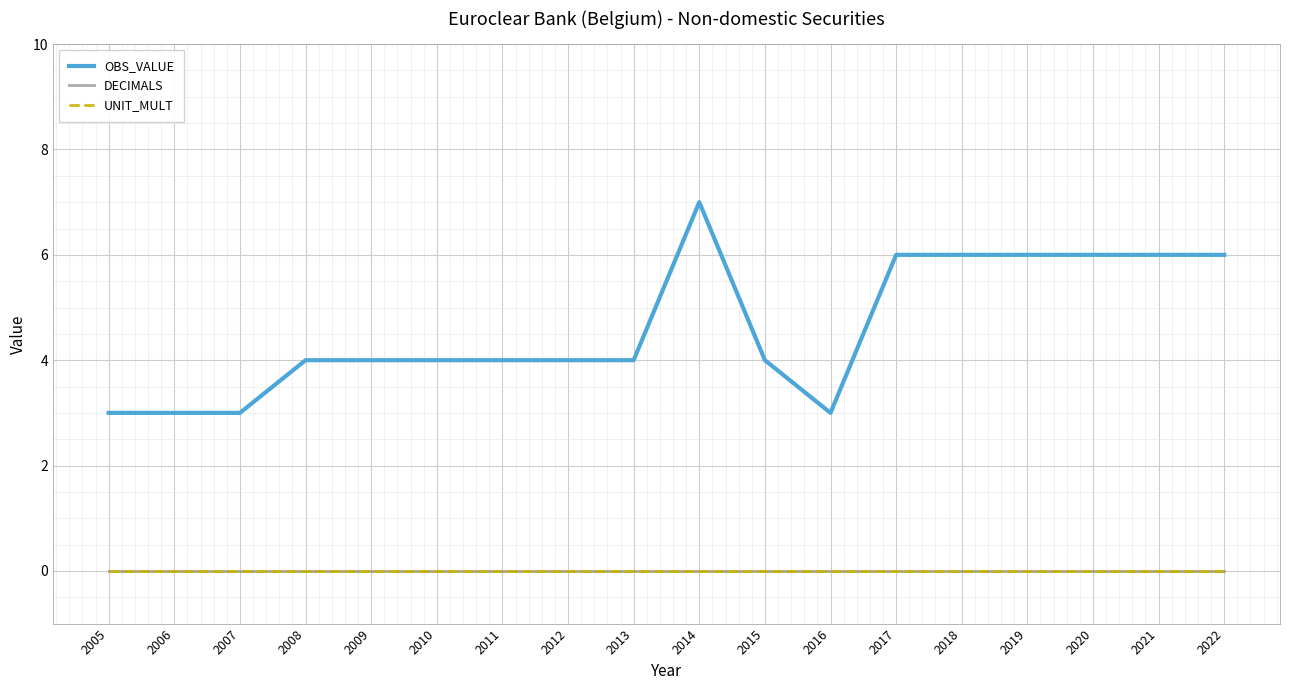

Which series has the largest total across all categories?

OBS_VALUE